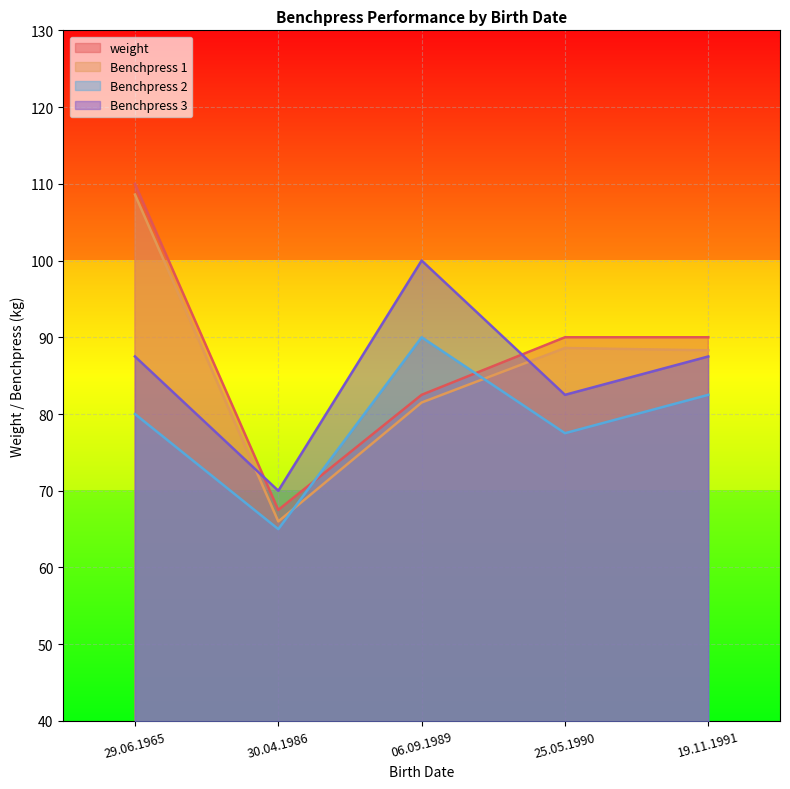

Which label corresponds to the largest value in the chart?

29.06.1965